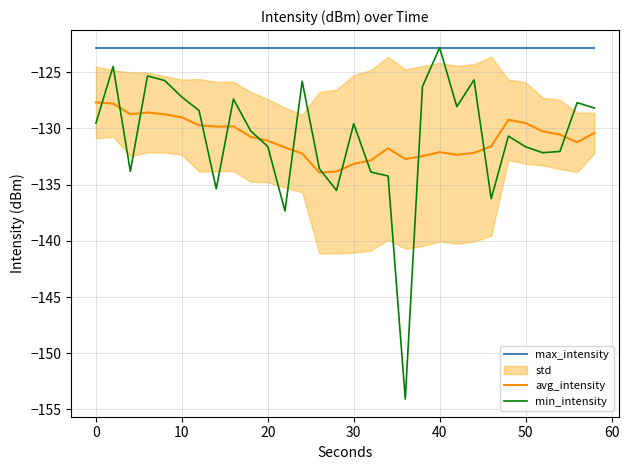

What is the difference between the maximum and minimum values in the min_intensity series?

31.3